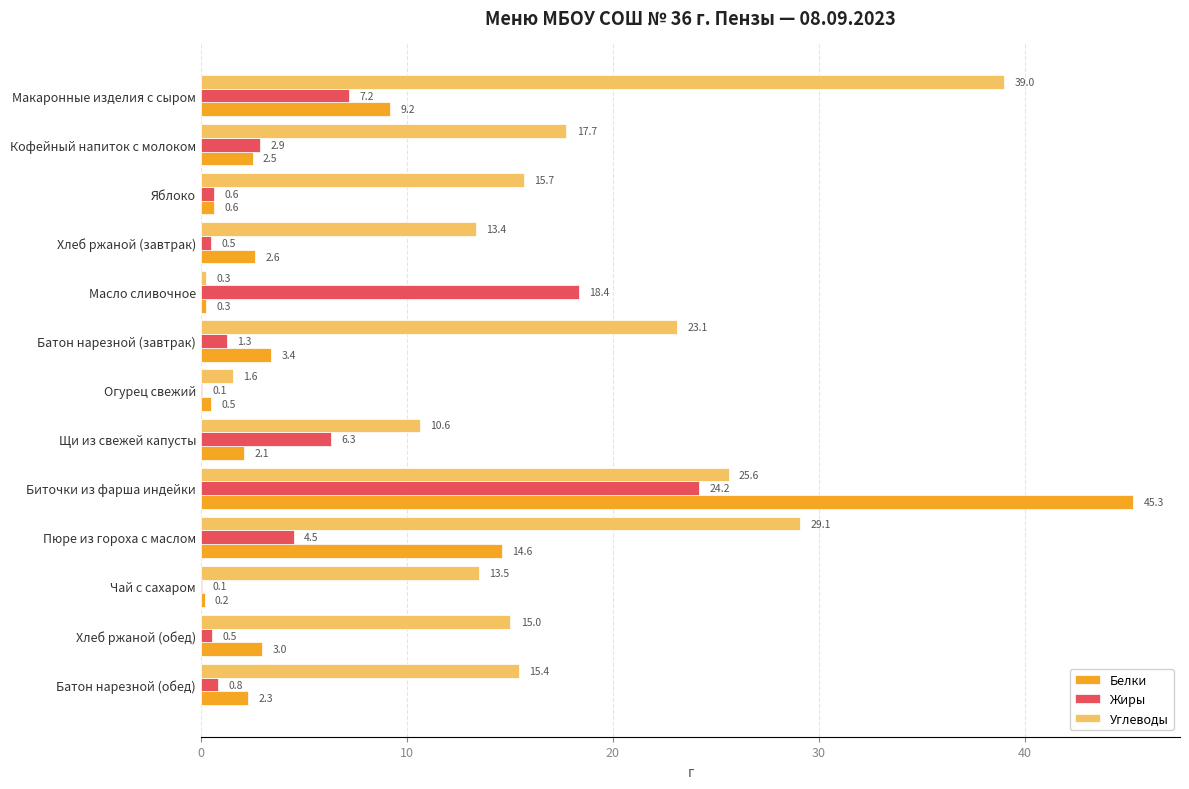

At which category is the sum across all series the highest?

Биточки из фарша индейки